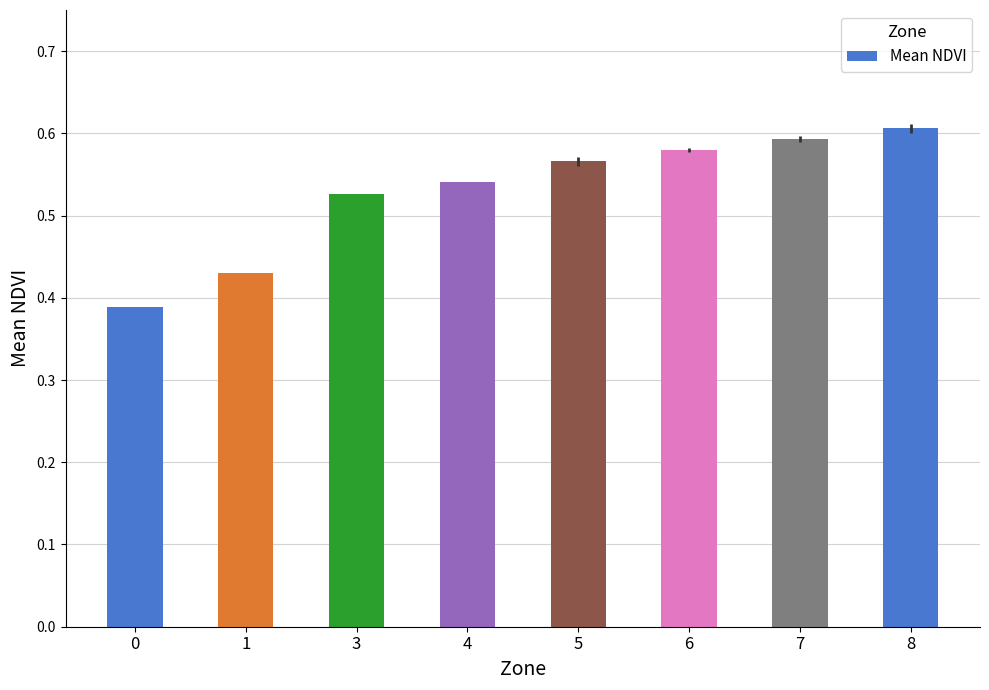

How many bars are there in total?

8